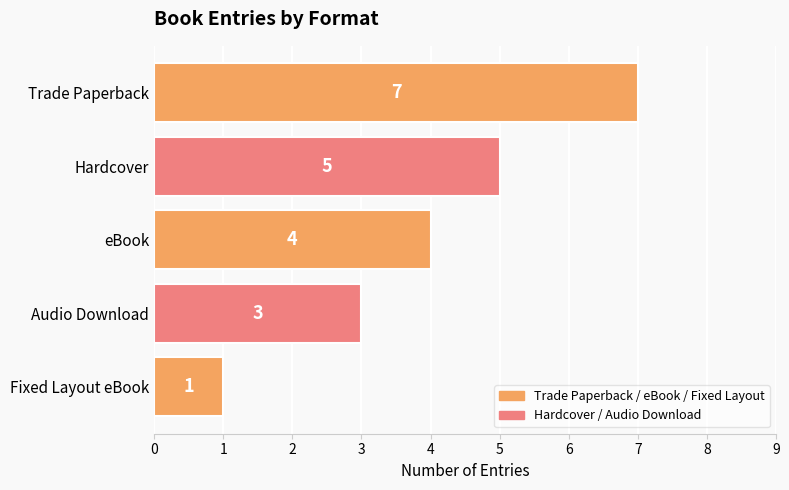

Between Audio Download and Trade Paperback, which is larger?

Trade Paperback